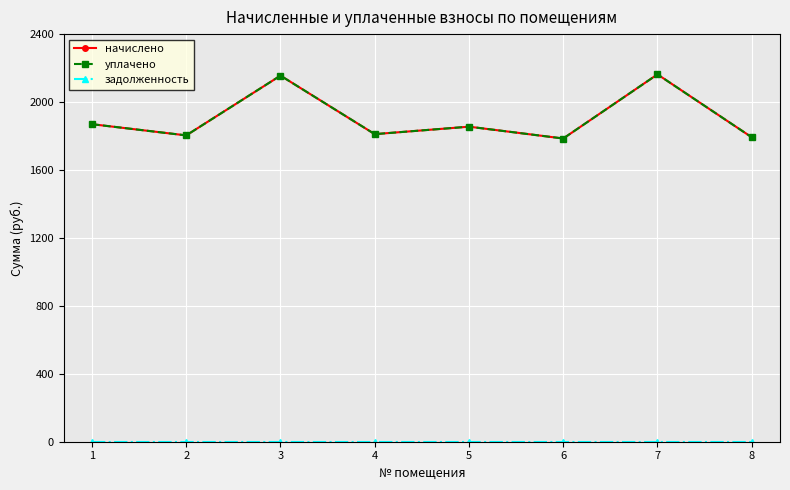

Is this an area chart (filled region under the line)?

No